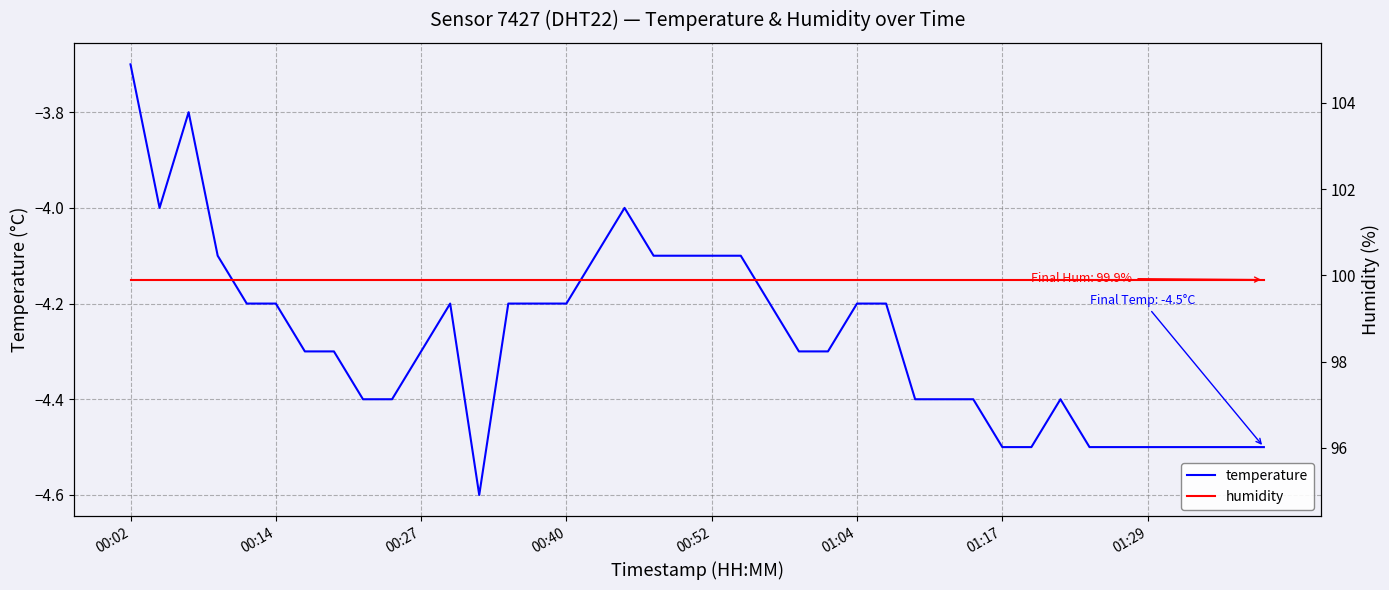

The value of temperature at 01:04 is -7.4. True or false?

False